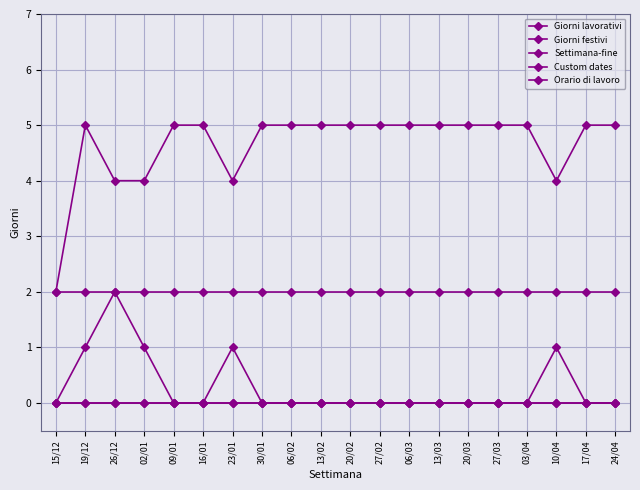

True or false: Custom dates and Giorni festivi cross at least once.

False